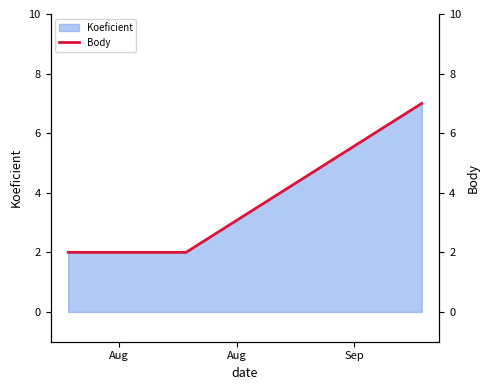

How many lines are shown in the chart?

1